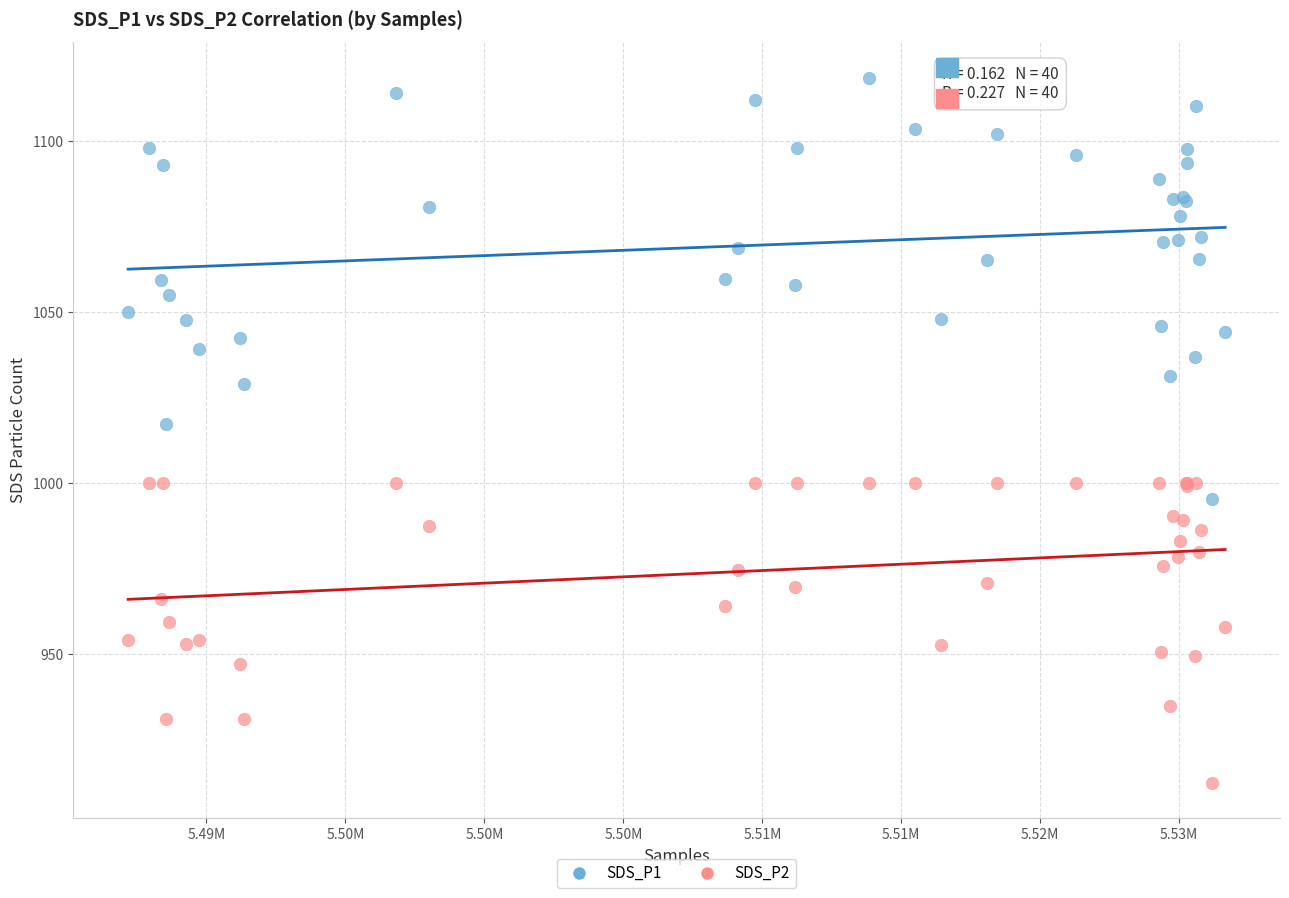

Which series reaches the minimum Y coordinate?

SDS_P2